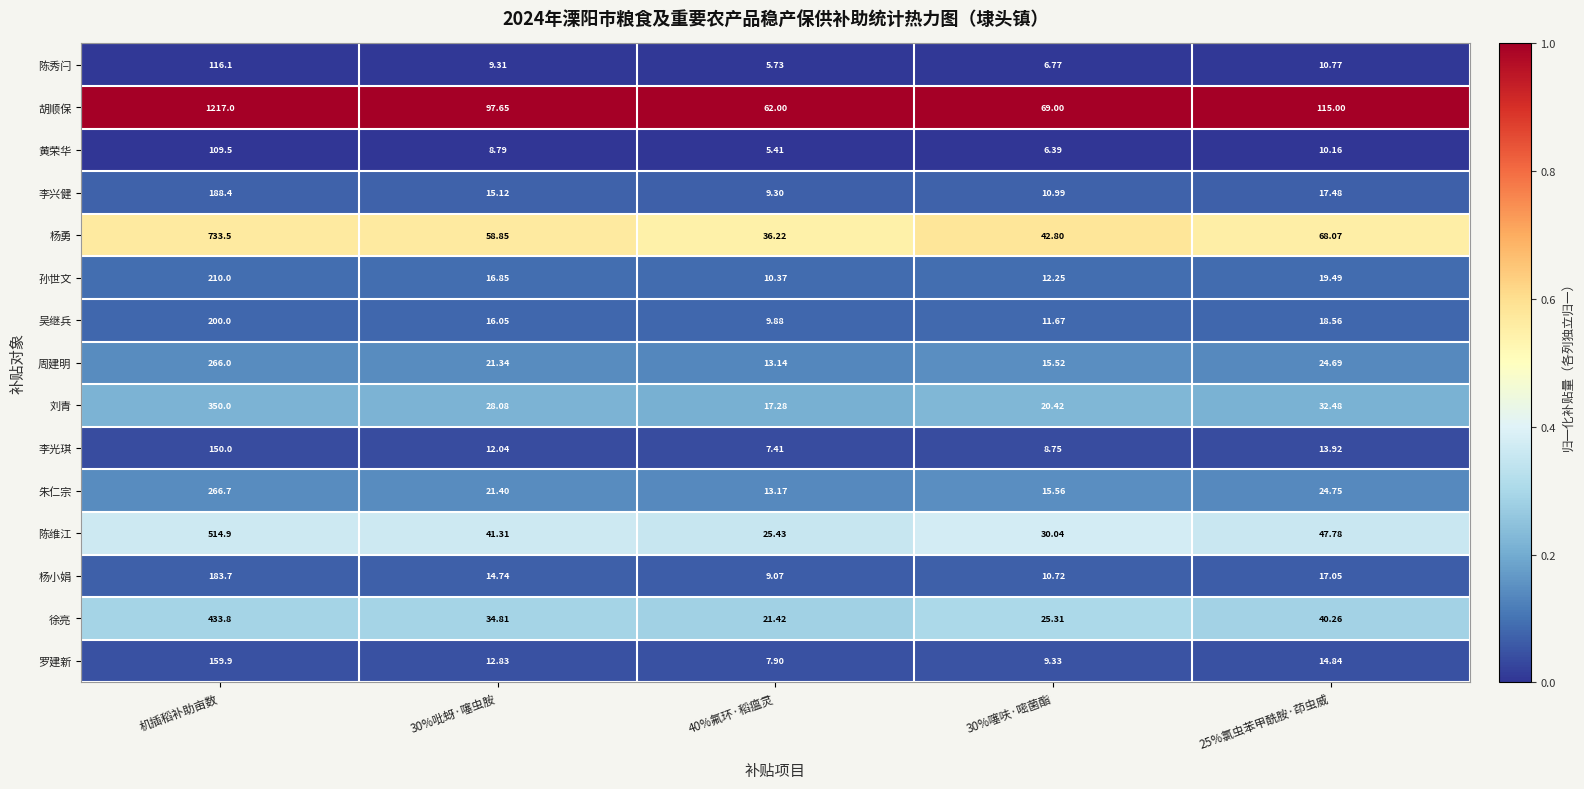

Rank the series by their maximum value, from highest to lowest.

胡顺保, 杨勇, 陈维江, 徐亮, 刘青, 朱仁宗, 周建明, 孙世文, 吴继兵, 李兴健, 杨小娟, 罗建新, 李光琪, 陈秀闩, 黄荣华